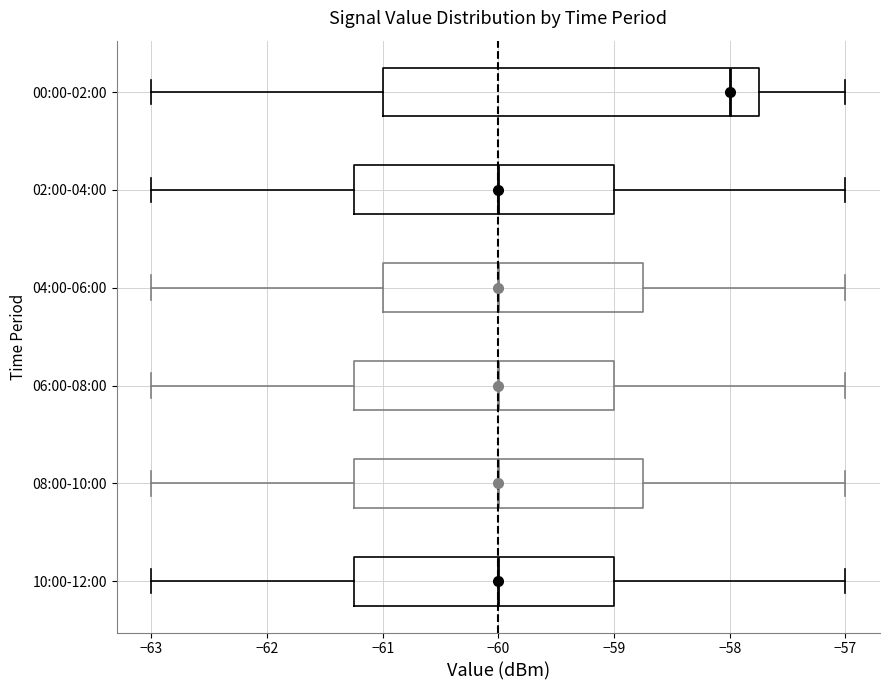

Reading bottom to top, transcribe this box plot: for each box, give where its median line is, the range the box spans, and where its two whiskers end, as read against the x-axis. The values are not printed on the chart, so give them approximately, as read against the axis.

10:00-12:00: median -60.0, box -61.2 to -59.0, whiskers -63.0 to -57.0
08:00-10:00: median -60.0, box -61.2 to -58.7, whiskers -63.0 to -57.0
06:00-08:00: median -60.0, box -61.2 to -59.0, whiskers -63.0 to -57.0
04:00-06:00: median -60.0, box -61.0 to -58.7, whiskers -63.0 to -57.0
02:00-04:00: median -60.0, box -61.2 to -59.0, whiskers -63.0 to -57.0
00:00-02:00: median -58.0, box -61.0 to -57.7, whiskers -63.0 to -57.0